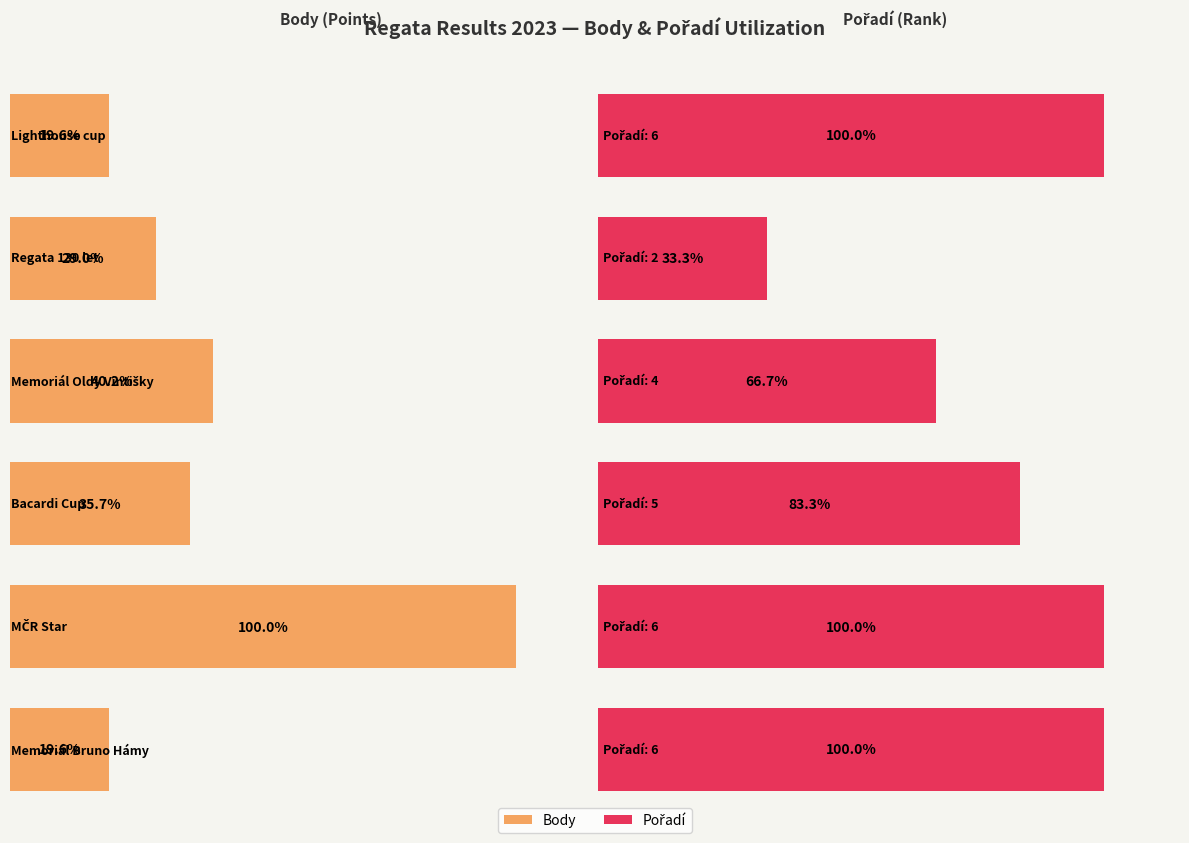

What are all the series names shown in the legend?

Body, Pořadí